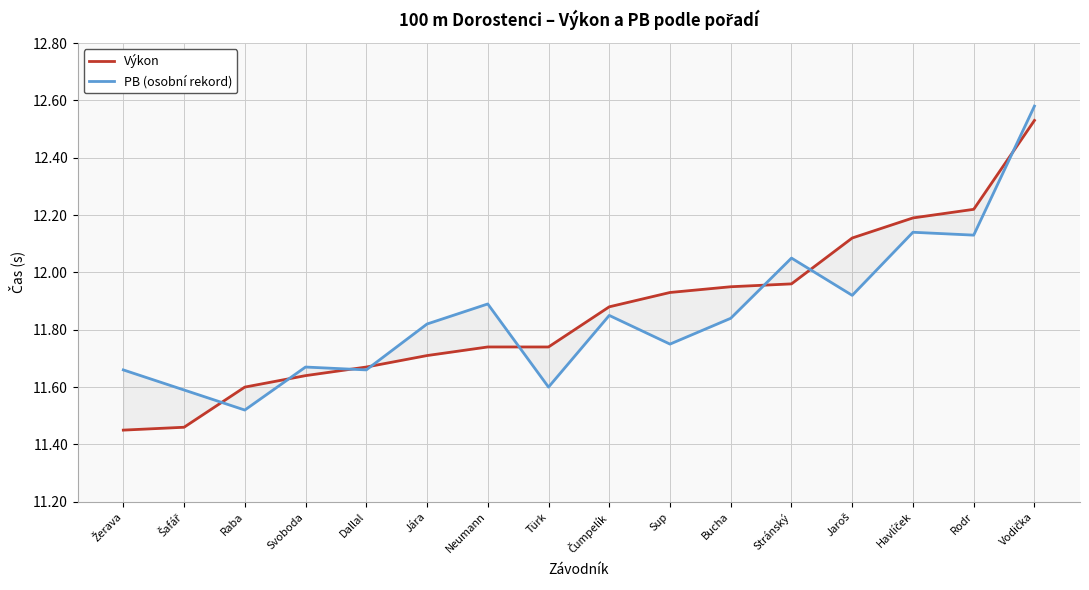

Where do PB (osobní rekord) and Výkon first cross each other?

Šafář and Raba